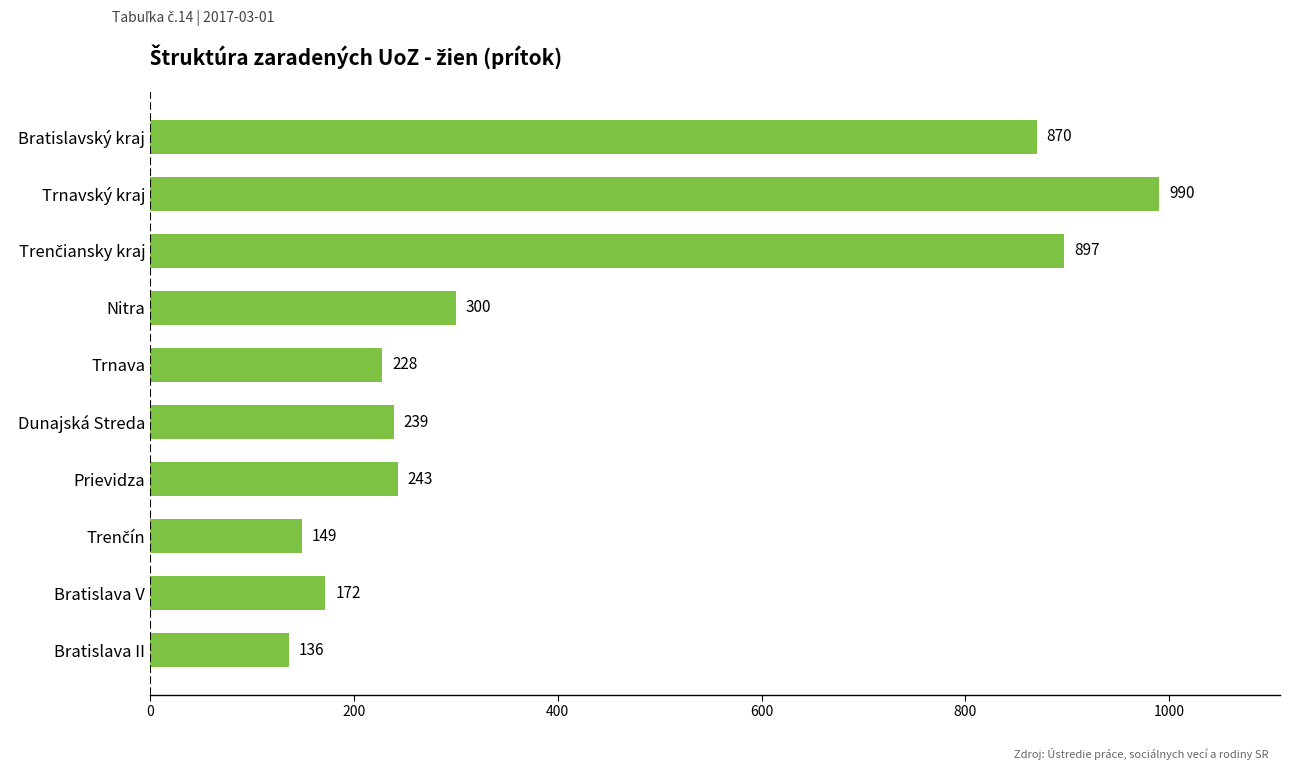

Reading top to bottom, what are all the values shown in this chart?

870	990	897	300	228	239	243	149	172	136